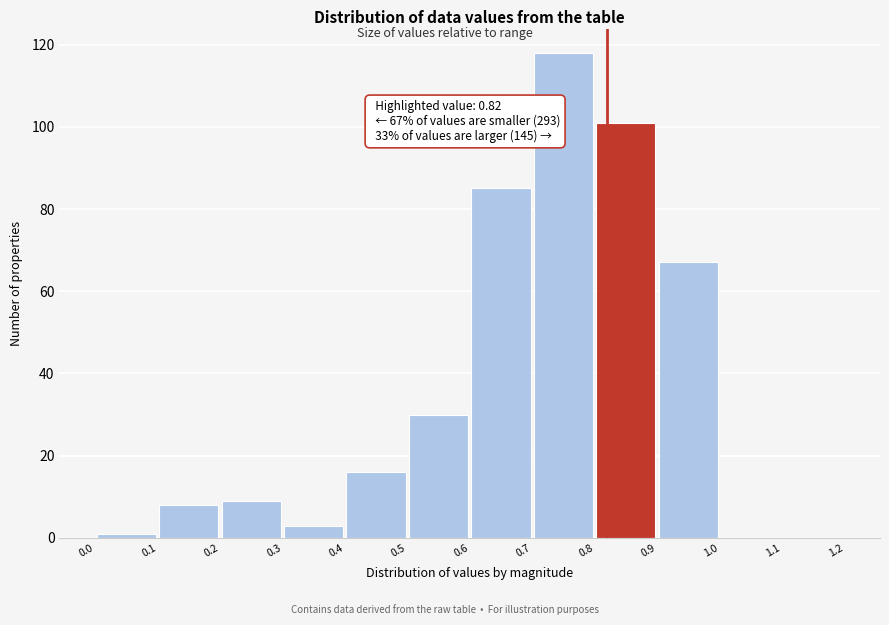

Which range on the x-axis has the tallest bar?

0.7 to 0.8